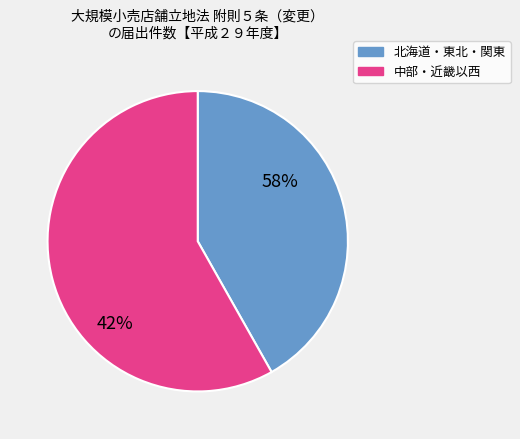

Is it true that 近畿 is 19% of the pie?

False